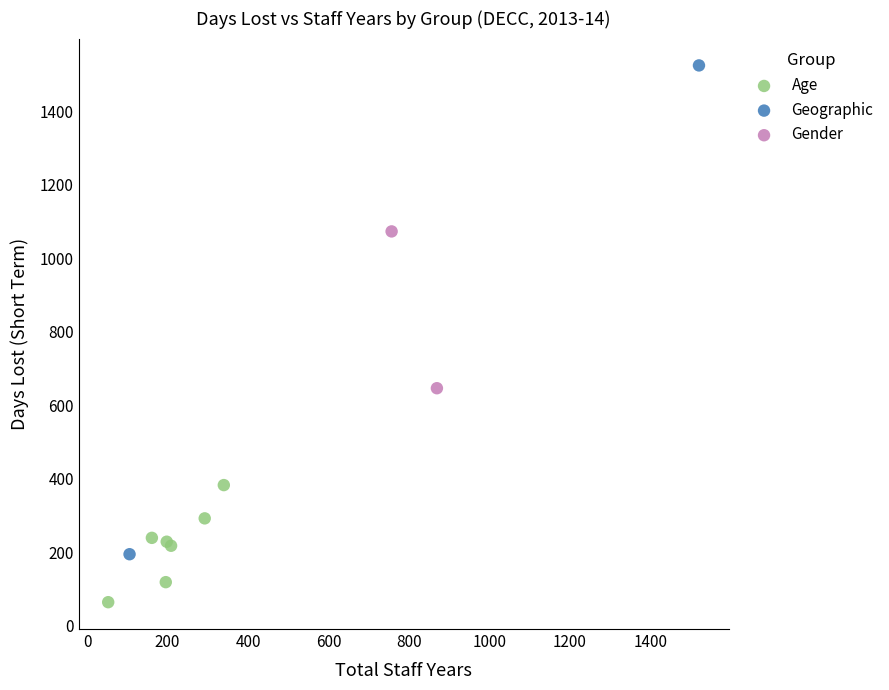

What are all the series names shown in the legend?

Age, Geographic, Gender